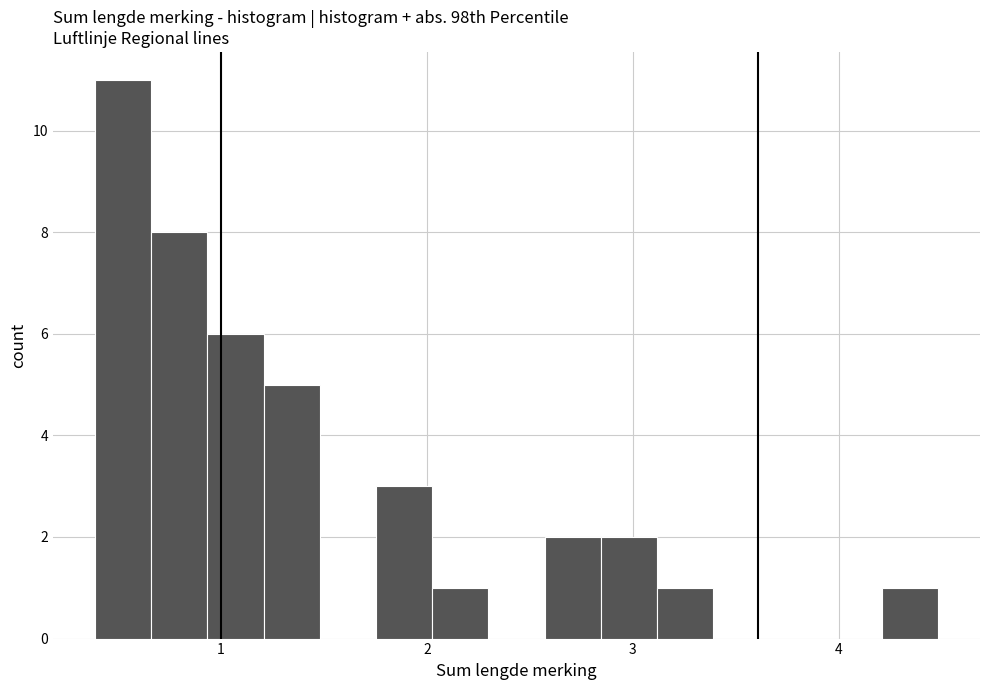

Around what value on the x-axis is the tallest bar? Give the approximate position of its centre, as read against the axis.

0.5